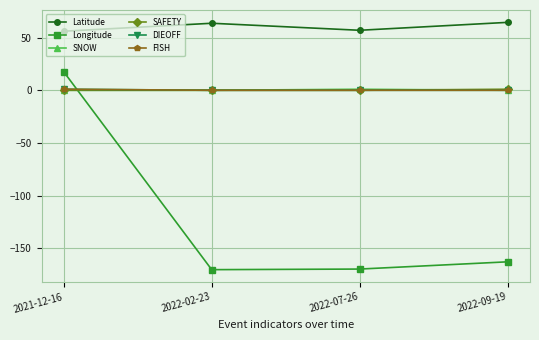

The SNOW series shows 0.0 at 2022-02-23. True or false?

True